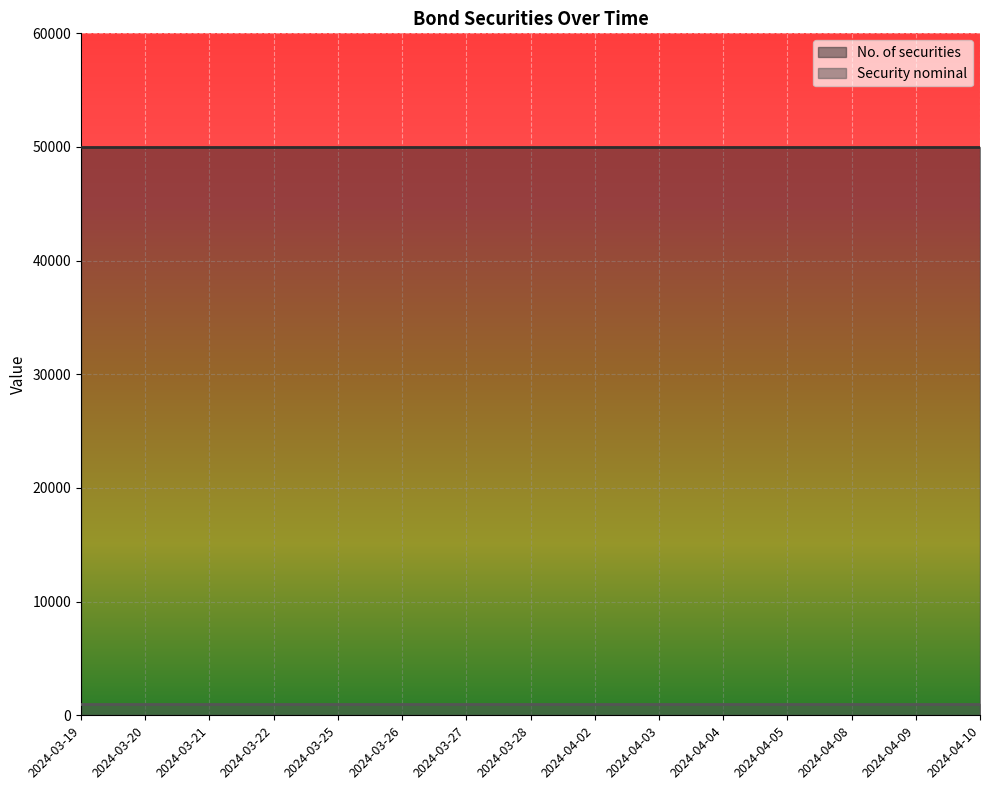

True or false: Security nominal and No. of securities cross at least once.

False